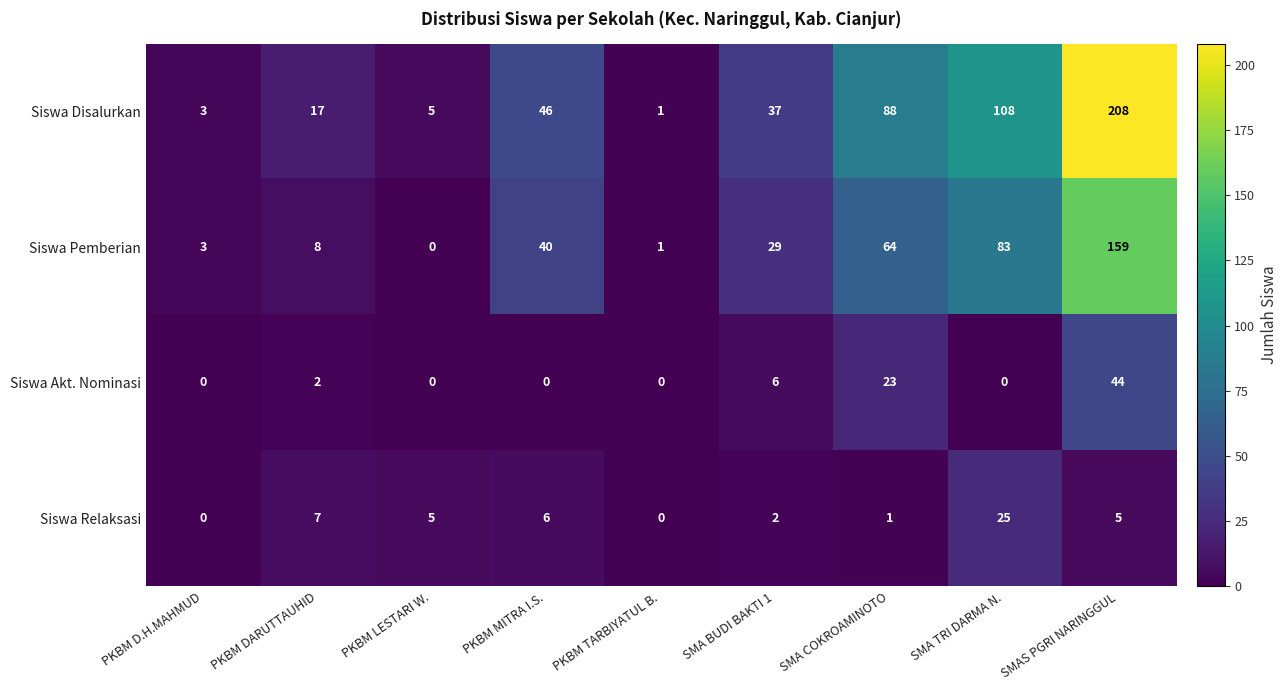

The value of Siswa Disalurkan at SMAS PGRI NARINGGUL is 208. True or false?

True